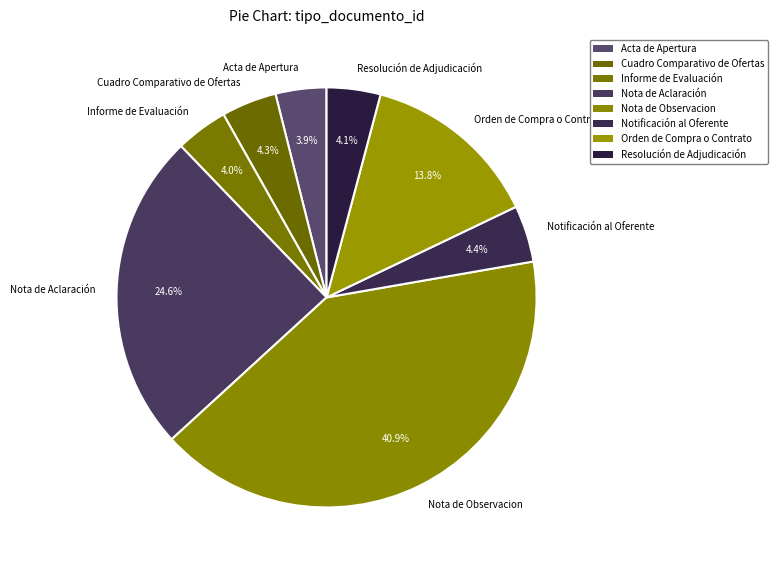

Which category has the biggest portion of the pie?

Nota de Observacion